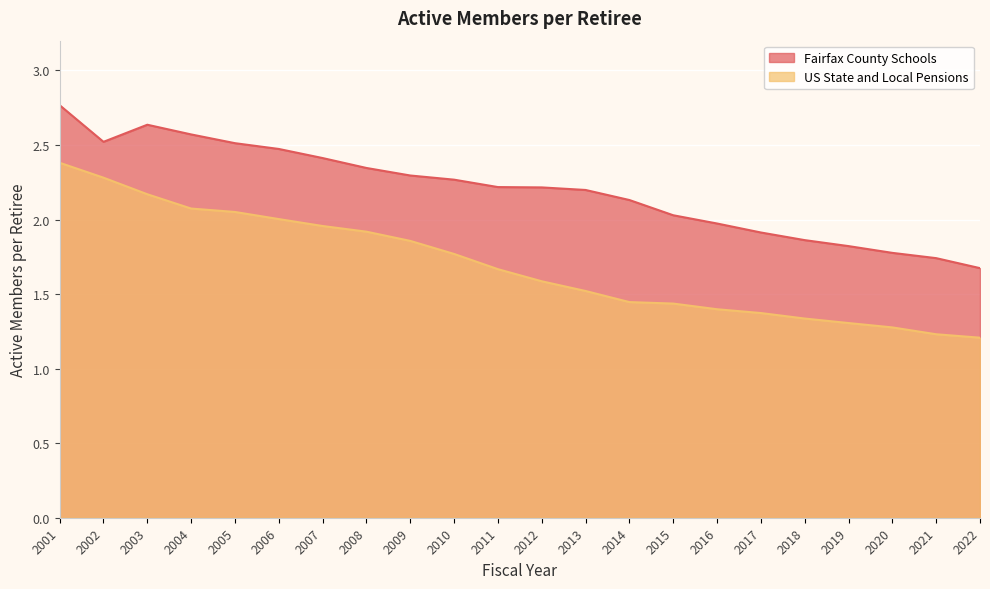

Reading right to left, list all the values displayed in this chart.

Fairfax County Schools: 1.7	1.7	1.8	1.8	1.9	1.9	2.0	2.0	2.1	2.2	2.2	2.2	2.3	2.3	2.3	2.4	2.5	2.5	2.6	2.6	2.5	2.8
US State and Local Pensions: 1.2	1.2	1.3	1.3	1.3	1.4	1.4	1.4	1.4	1.5	1.6	1.7	1.8	1.9	1.9	2.0	2.0	2.1	2.1	2.2	2.3	2.4